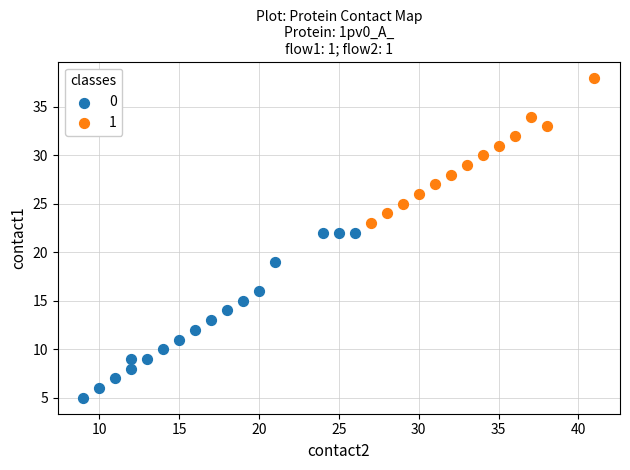

Which series contains the highest Y value?

1